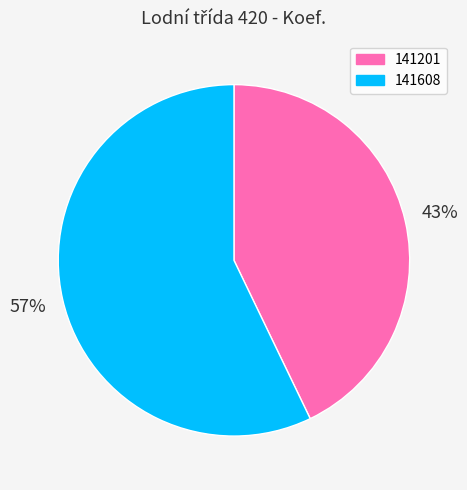

Rank the categories by value from highest to lowest.

141608, 141201